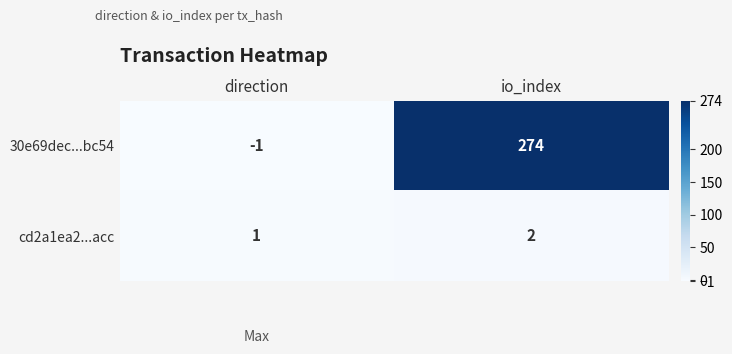

How many data points does each series have?

2